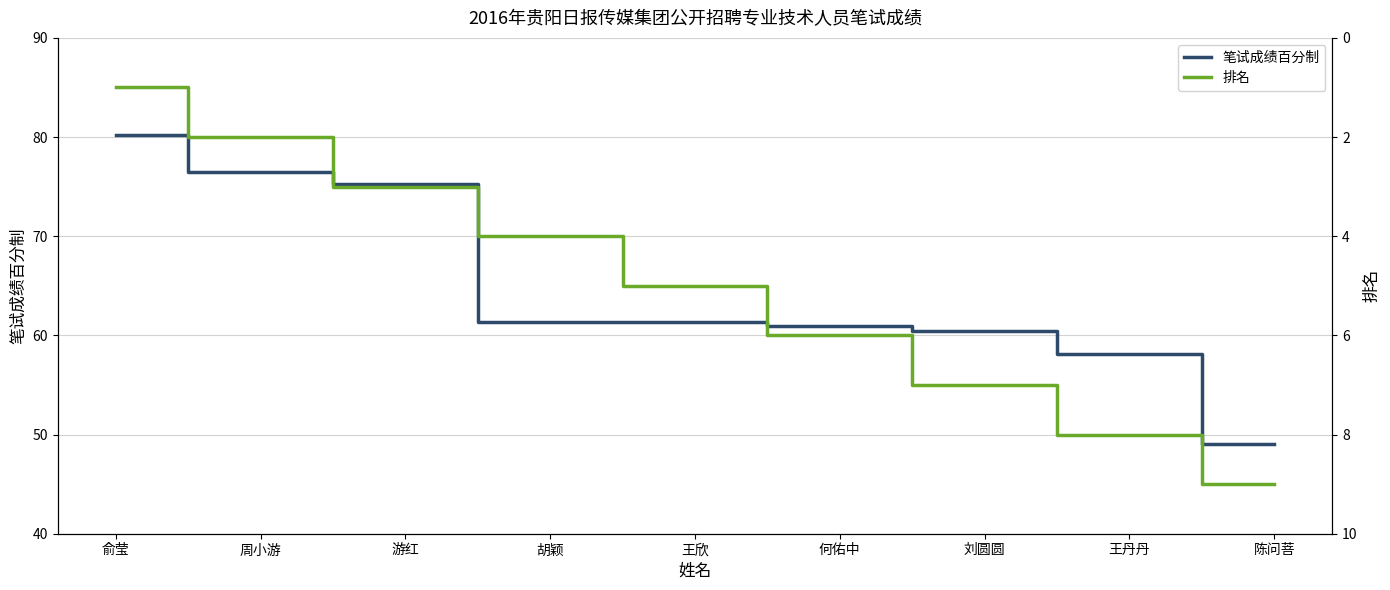

What is the sum of all 笔试成绩百分制 values?

583.1